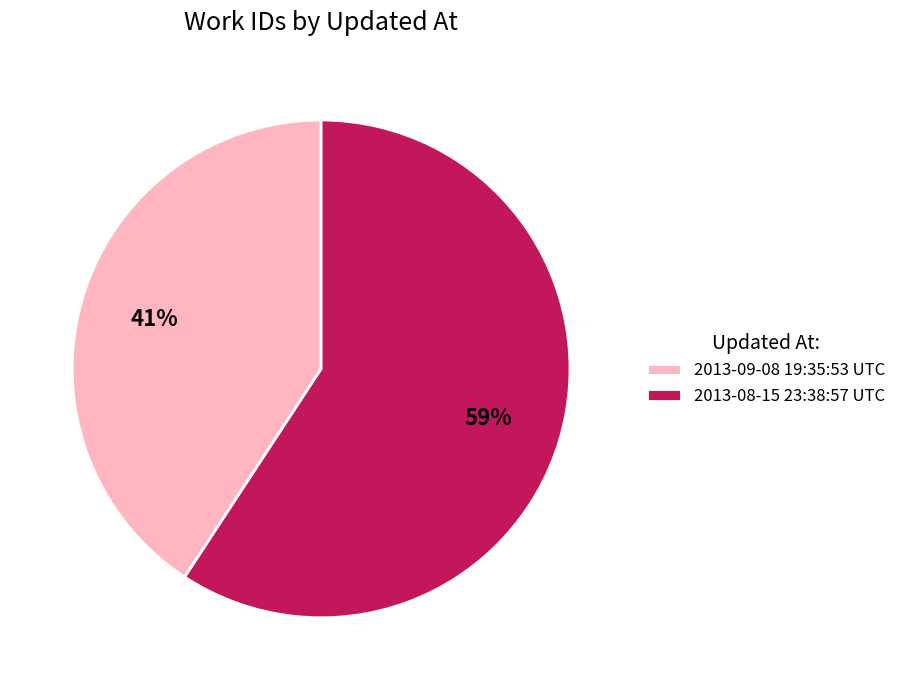

Which category has the biggest portion of the pie?

2013-08-15 23:38:57 UTC